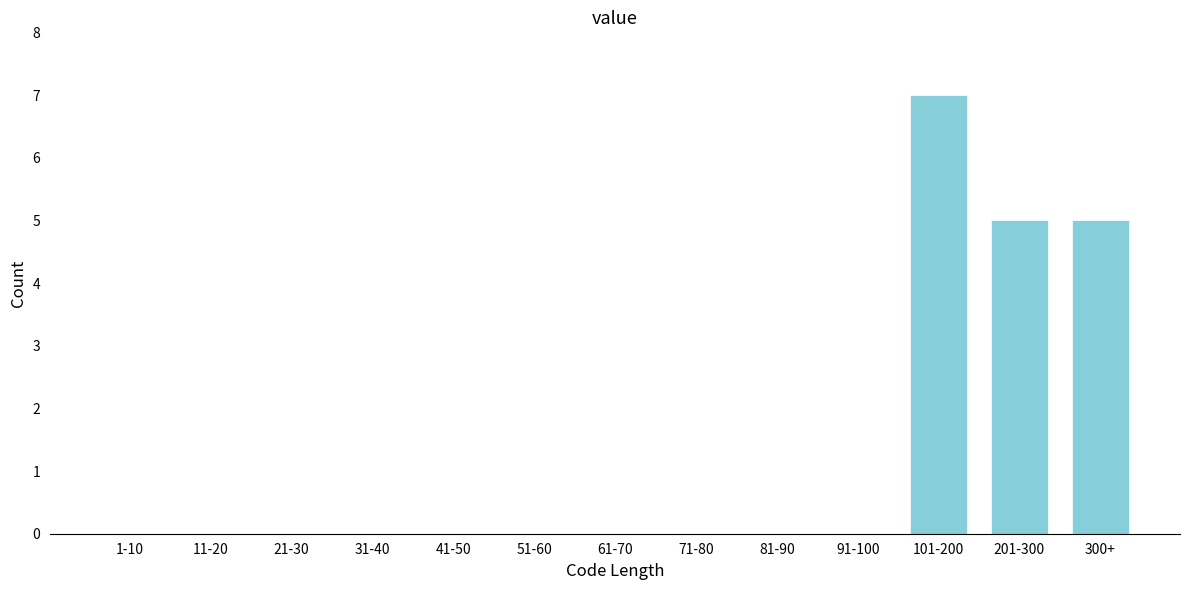

Reading right to left, list all the values displayed in this chart.

300+=5	201-300=5	101-200=7	91-100=0	81-90=0	71-80=0	61-70=0	51-60=0	41-50=0	31-40=0	21-30=0	11-20=0	1-10=0